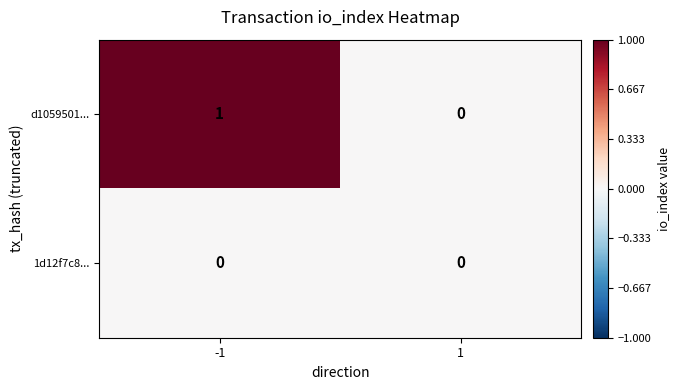

The value of d1059501... at 1 is 1. True or false?

False